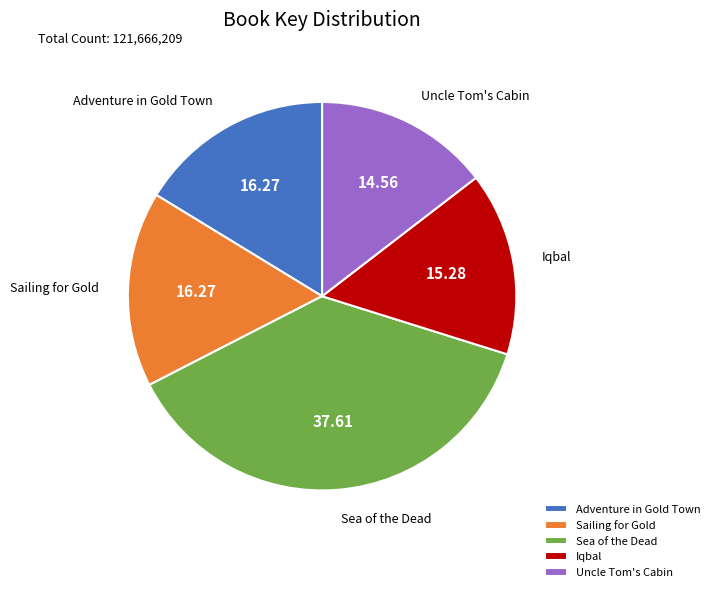

Is Iqbal the majority of the pie?

No